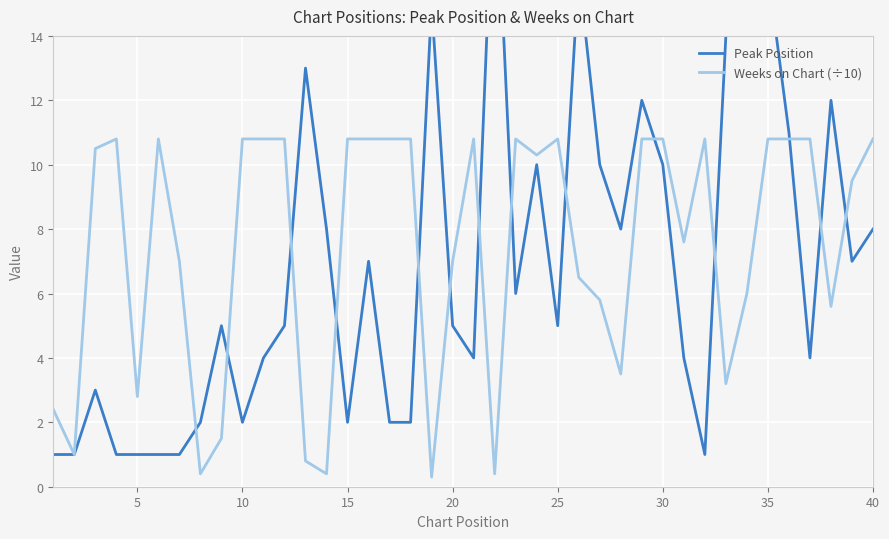

What is the highest value of the Weeks on Chart (÷10) series?

10.8